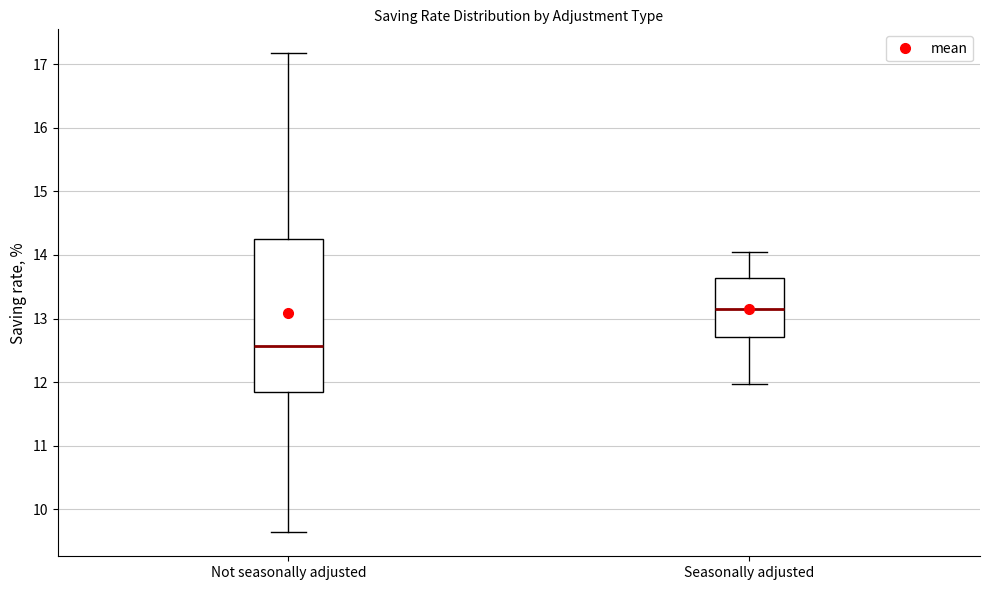

Which box's median line is the lowest?

Not seasonally adjusted